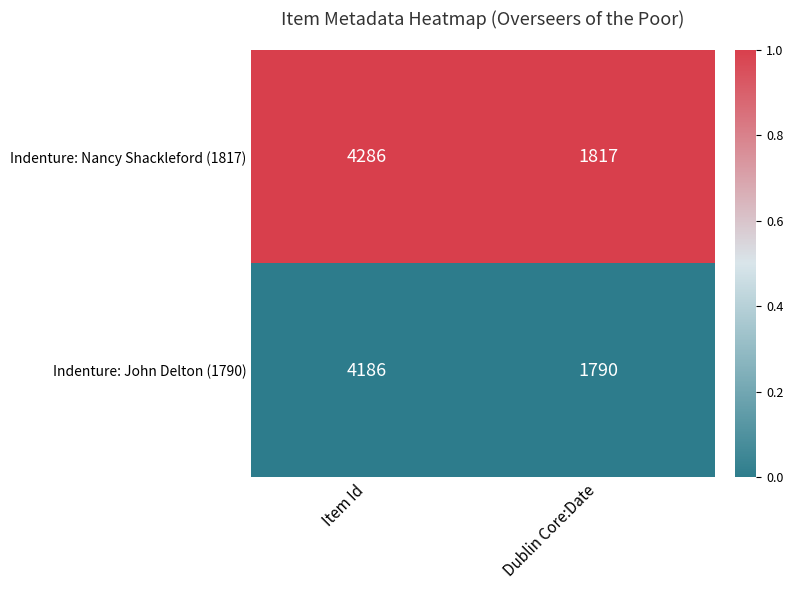

What is the spread (max minus min) of values at Dublin Core:Date?

27